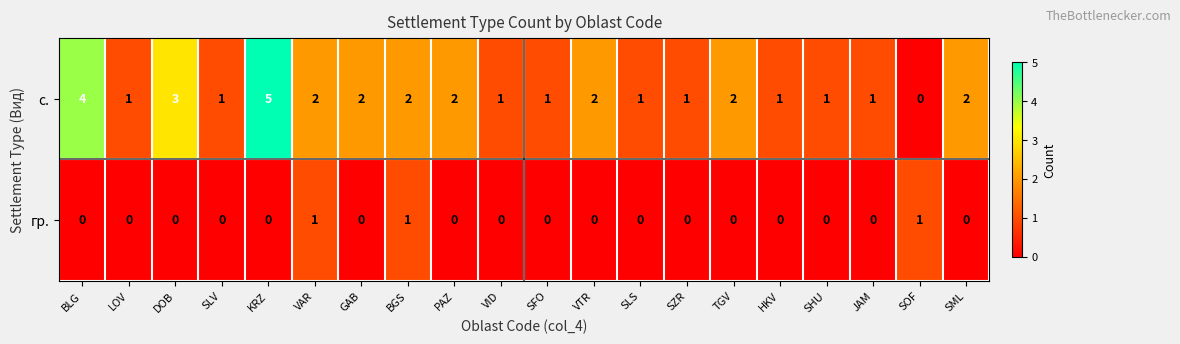

The value of гр. at VID is 0. True or false?

True